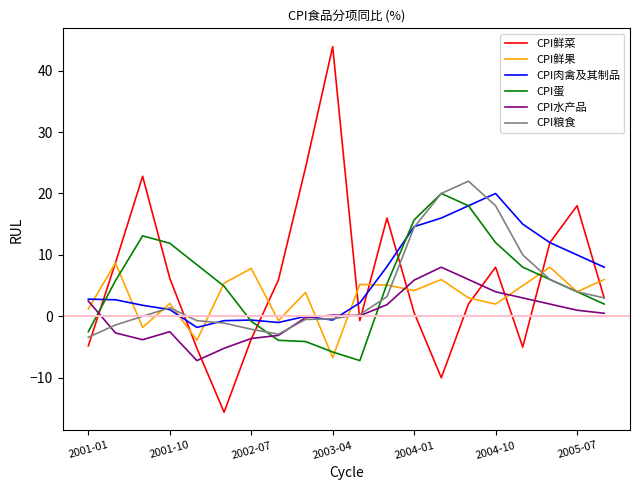

Which series has the widest spread of values?

CPI鲜菜